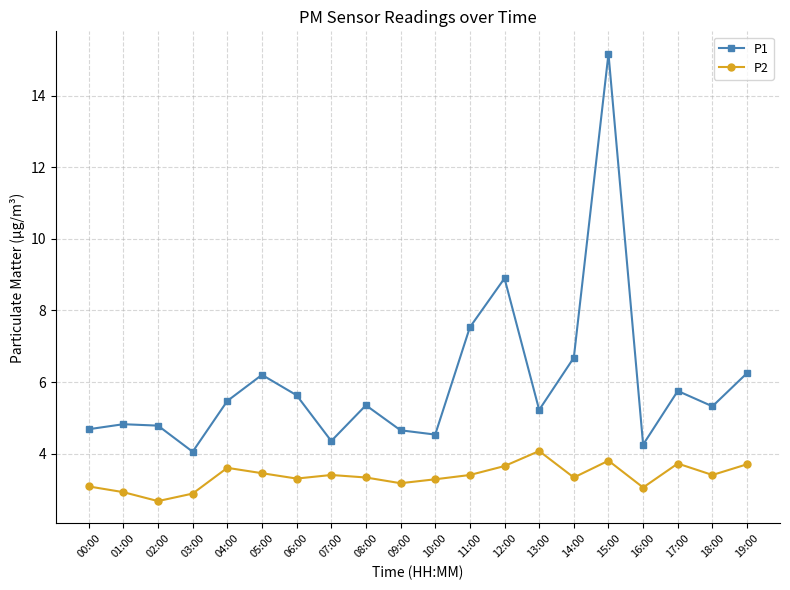

What are all the series names shown in the legend?

P1, P2